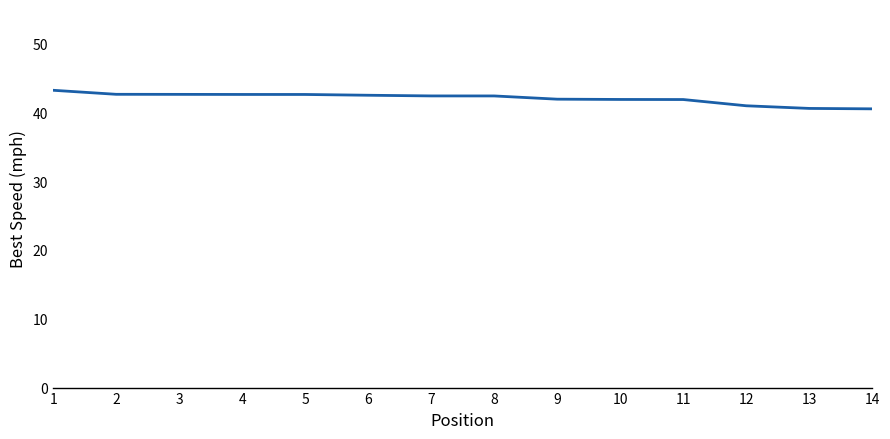

What is the smallest value displayed?

40.5